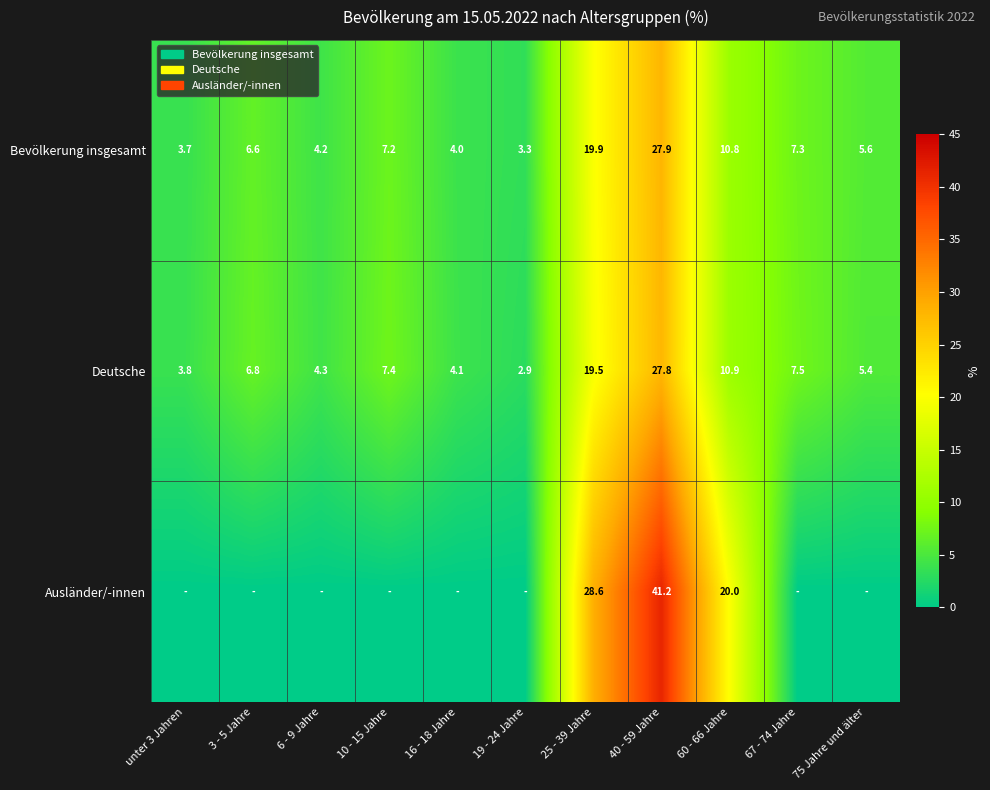

At 40 - 59 Jahre, list the series in order from smallest to largest.

Deutsche, Bevölkerung insgesamt, Ausländer/-innen